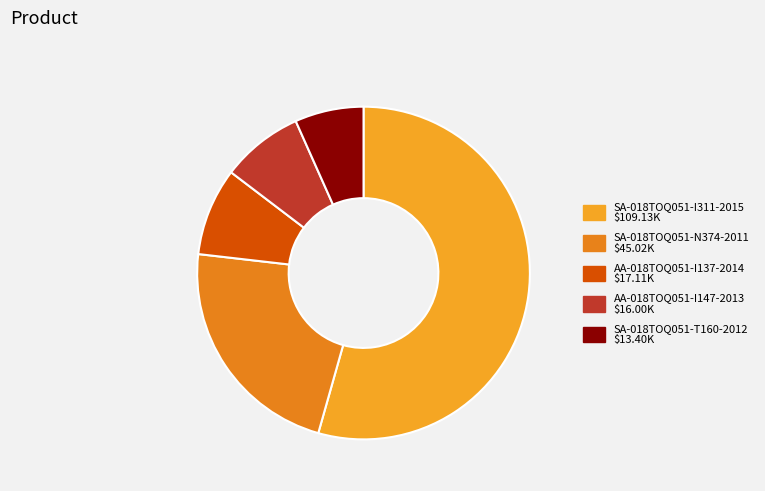

How many segments does this pie chart have?

5